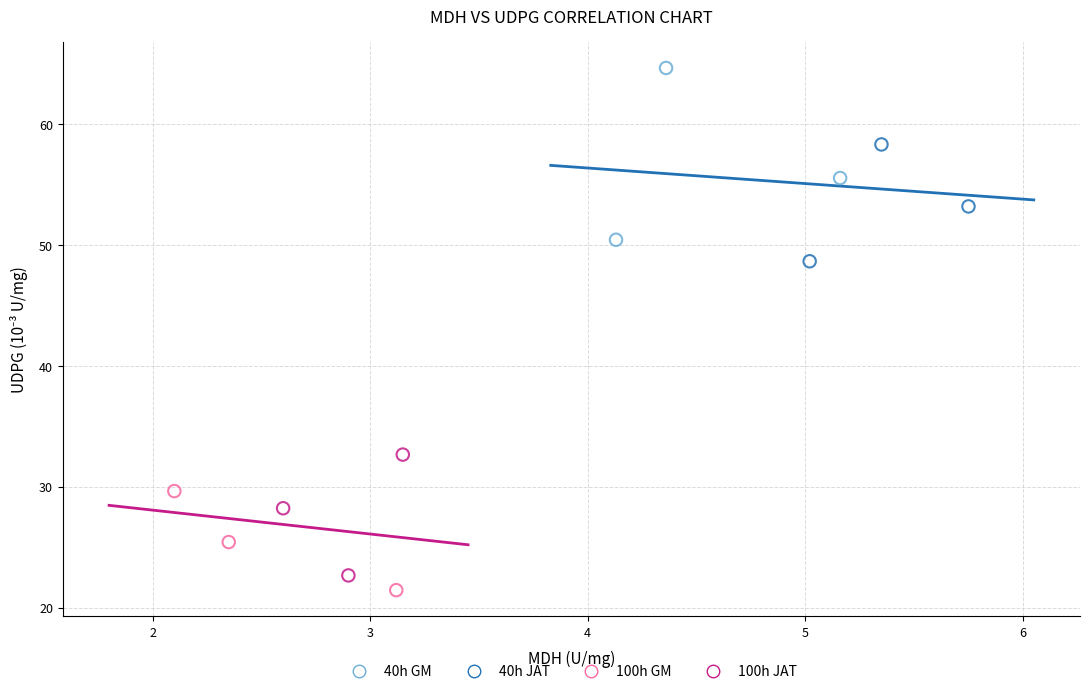

Which series has the widest spread of Y values?

40h GM